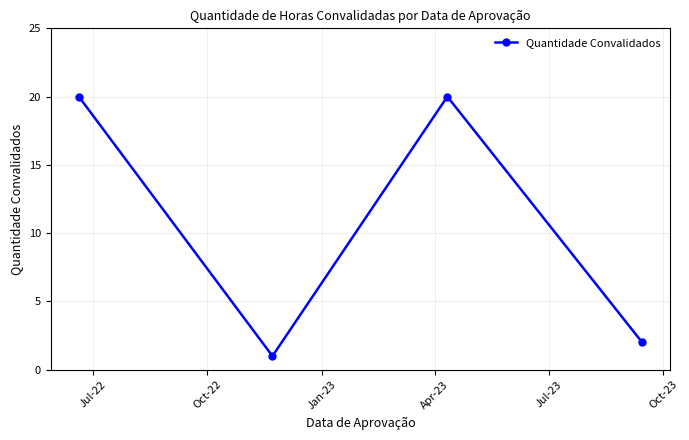

How many points are lower than both their immediate neighbors (excluding endpoints)?

1